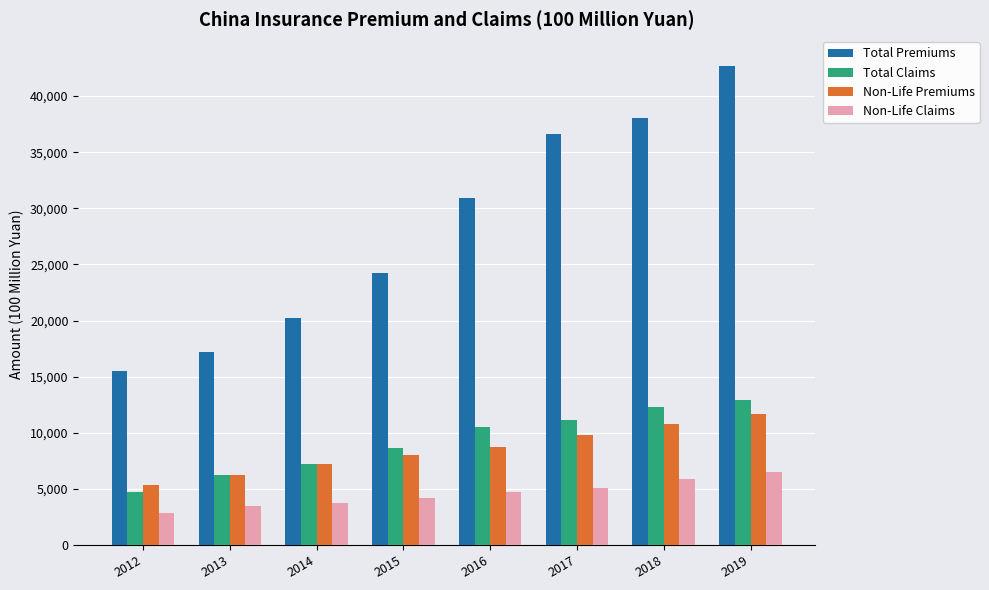

Is the value of Total Premiums at 2018 greater than the value of Total Claims at 2014?

Yes